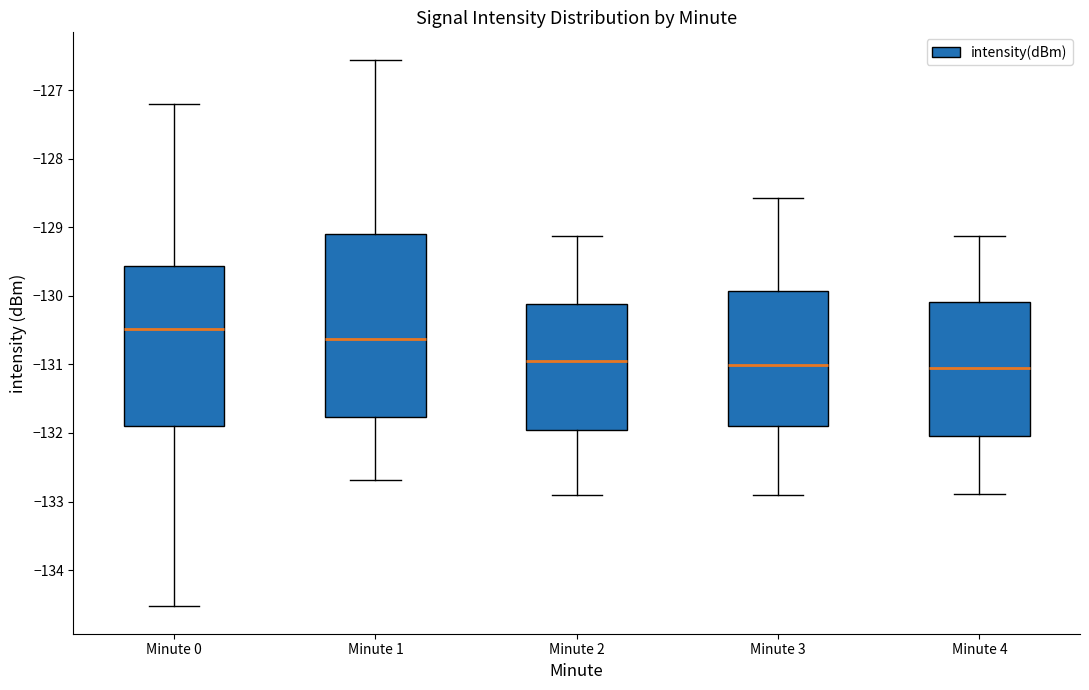

Where is the upper edge of the box for Minute 0 on the y-axis? The values are not printed on the chart, so give them approximately, as read against the axis.

-129.6